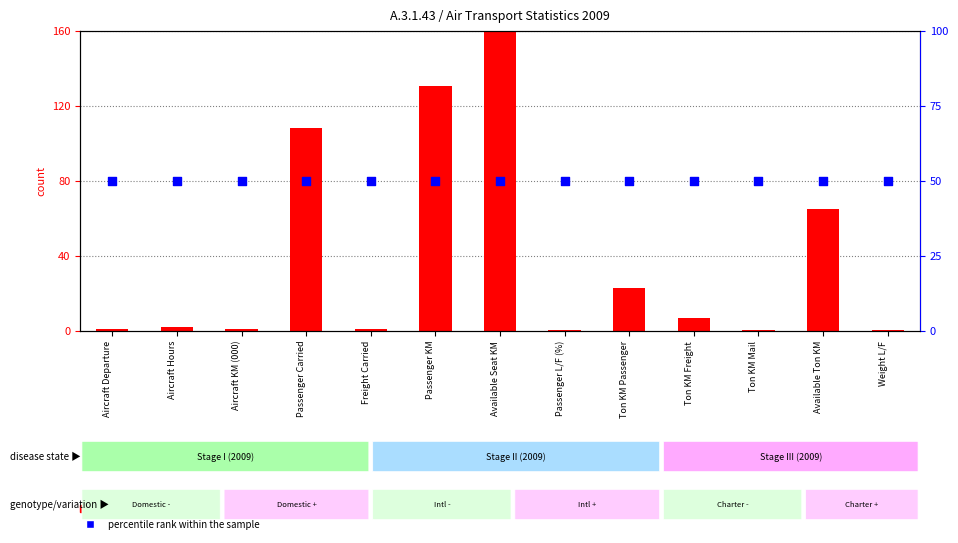

What is the total value across all series at Weight L/F?

50.0